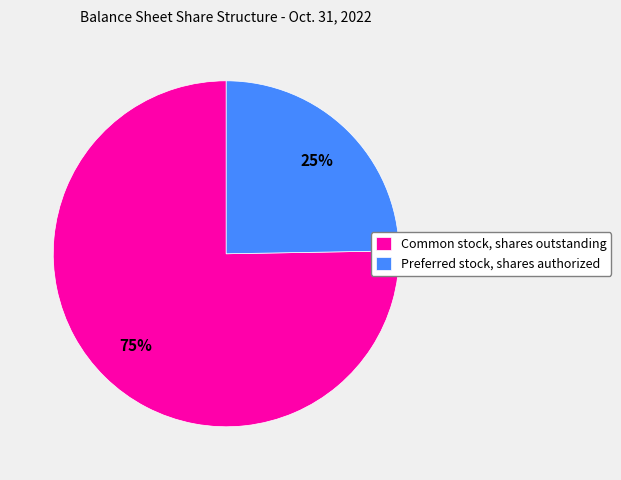

Rank the categories by value from lowest to highest.

Preferred stock, shares authorized, Common stock, shares outstanding